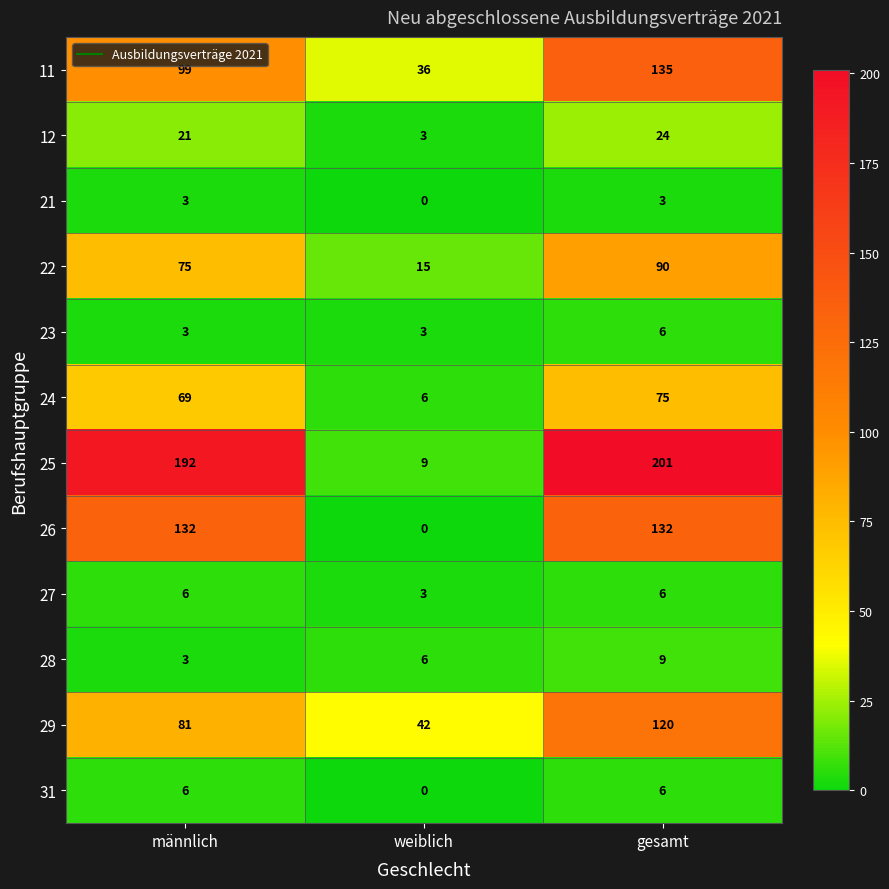

The 23 series shows 2 at gesamt. True or false?

False